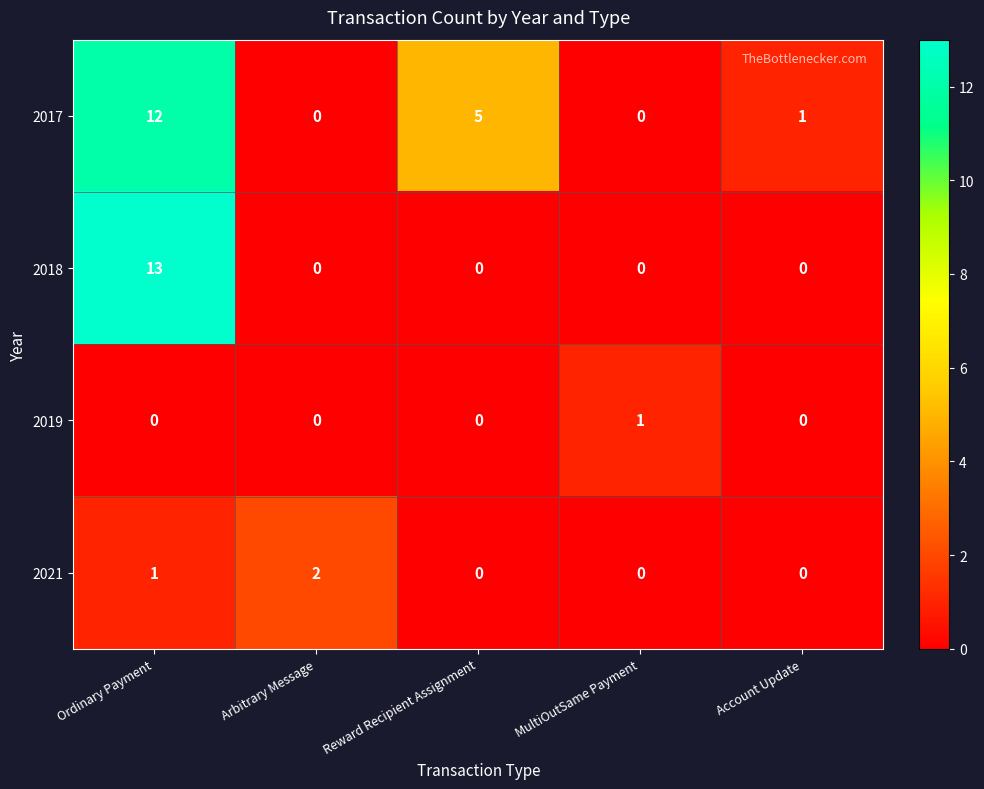

True or false: 2018 has a value of 6 at Reward Recipient Assignment.

False